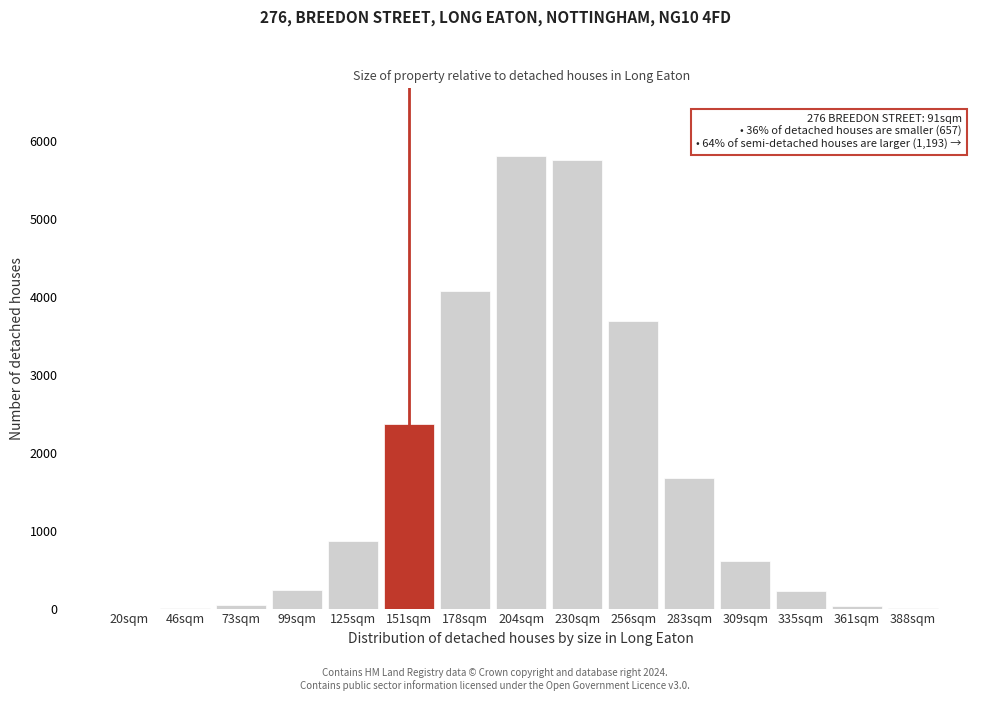

The chart shows a value of 604 at 309sqm. True or false?

True